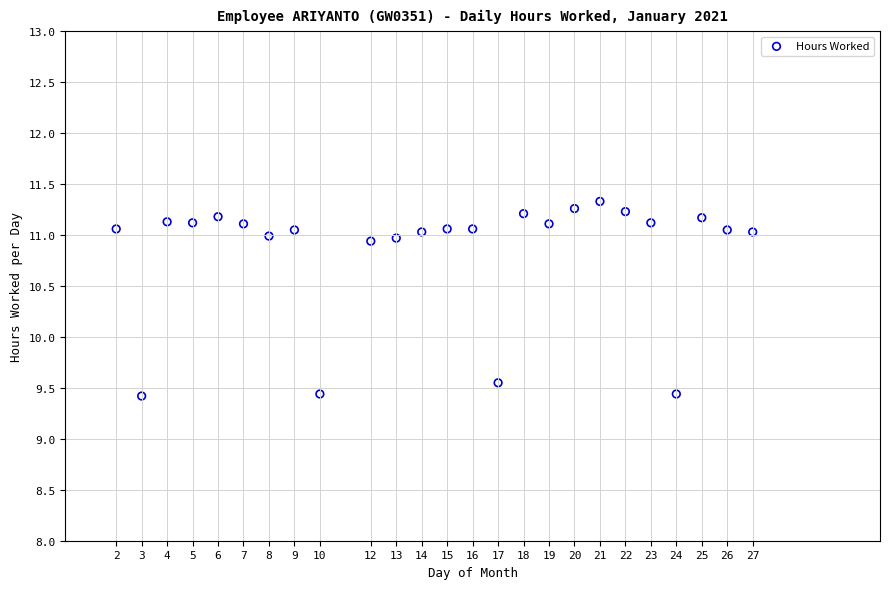

What is the range of X values (max minus min)?

25.0